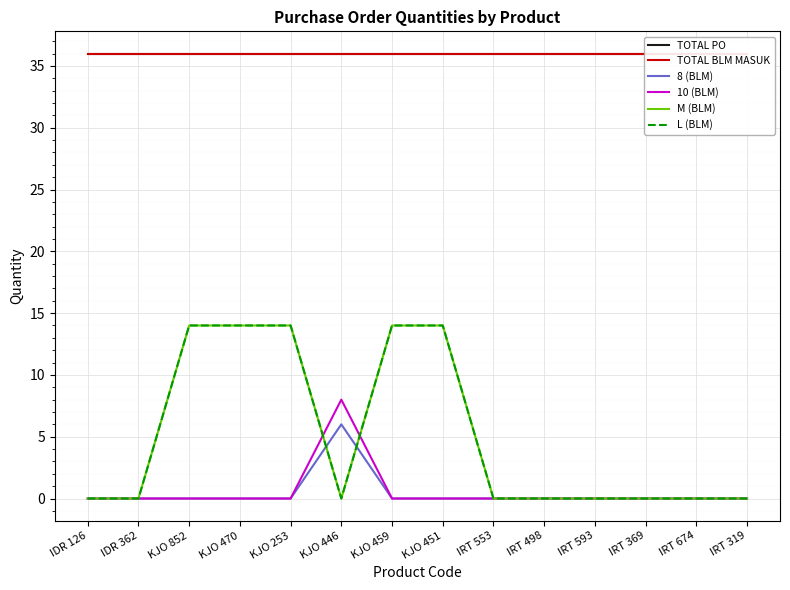

What is the highest value of the TOTAL BLM MASUK series?

36